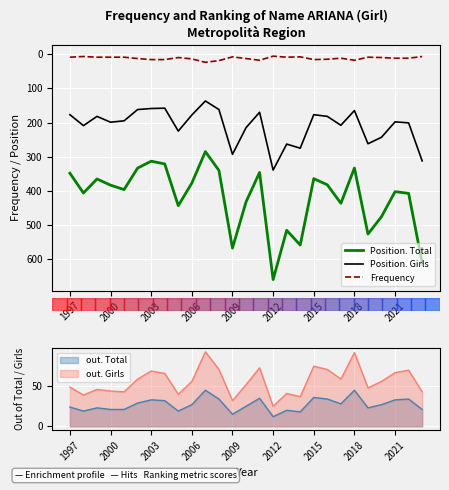

What are all the series names shown in the legend?

Position. Total, Position. Girls, Frequency